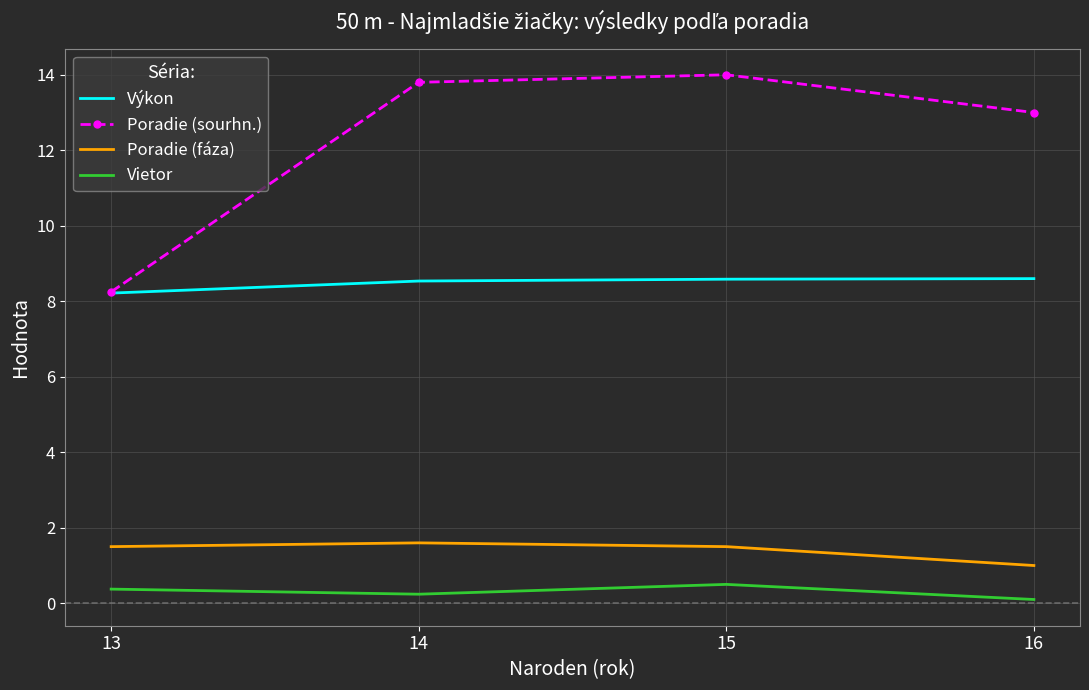

Which category has the lowest value in the Poradie (sourhn.) series?

13